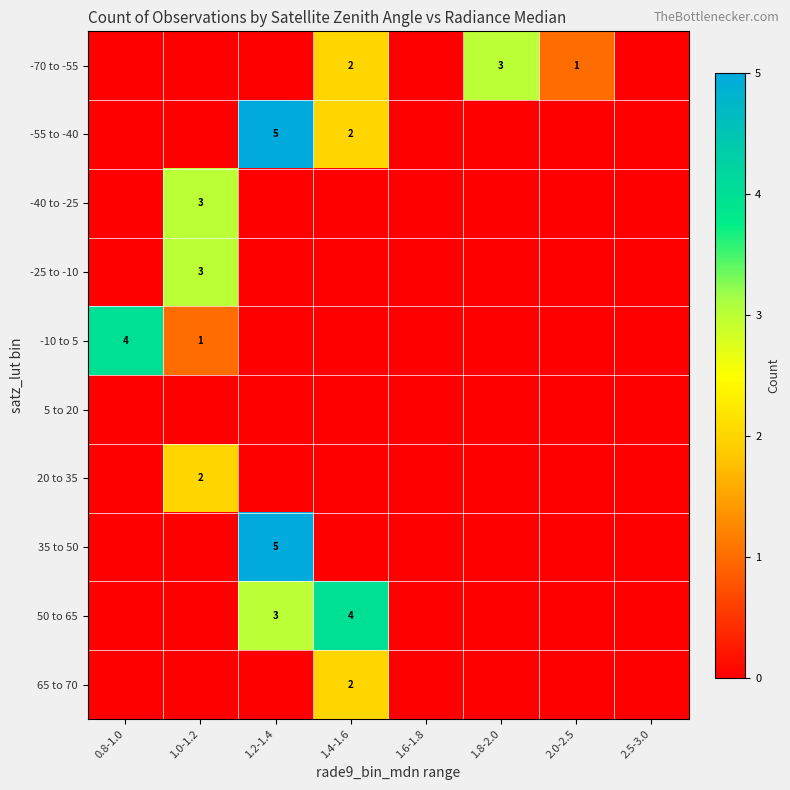

True or false: -70 to -55 has a value of 0 at 1.6-1.8.

True